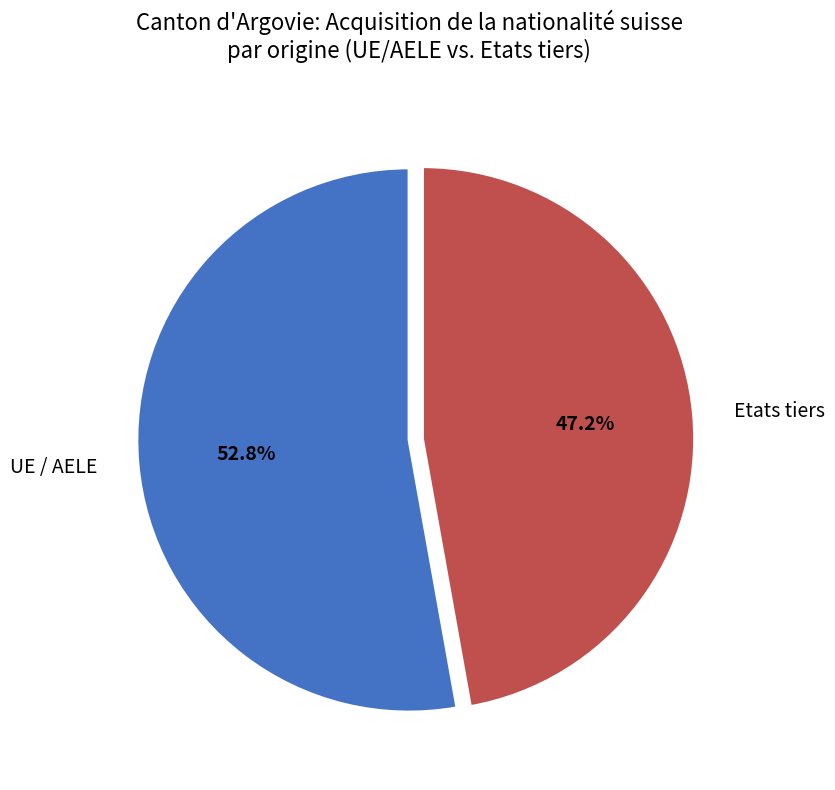

To the nearest percent, what is the combined percentage of UE / AELE and Etats tiers?

100%